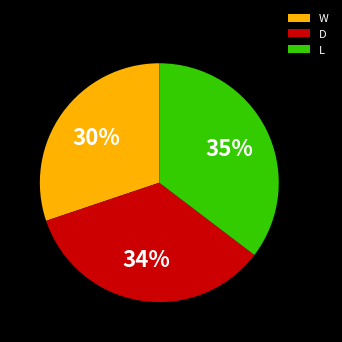

True or false: D accounts for 34% of the total.

True